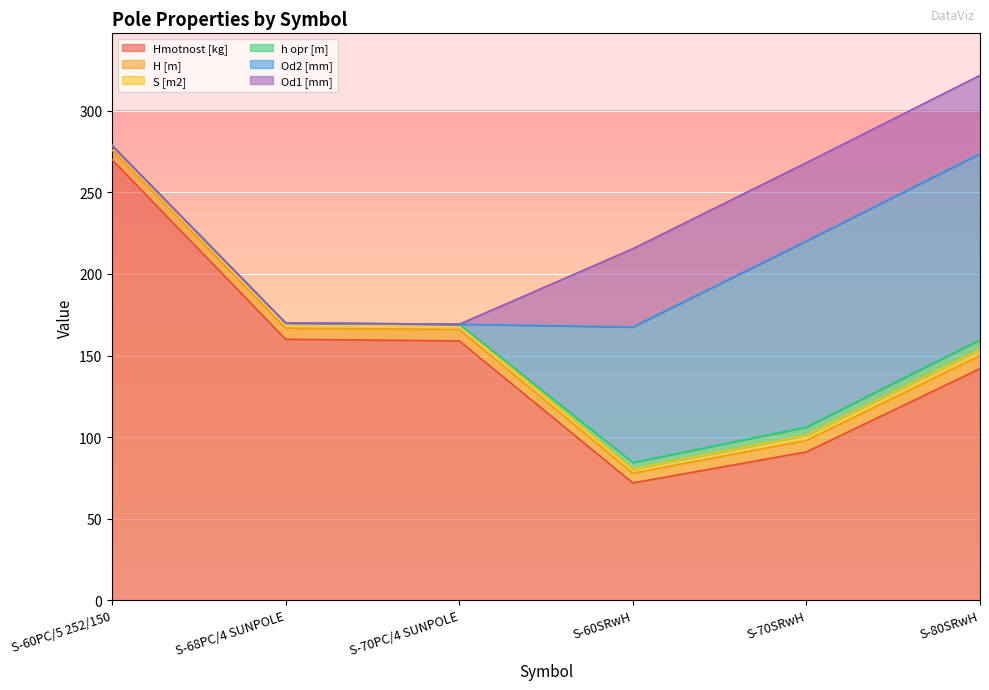

How many S [m2] values are between 2 and 3?

2